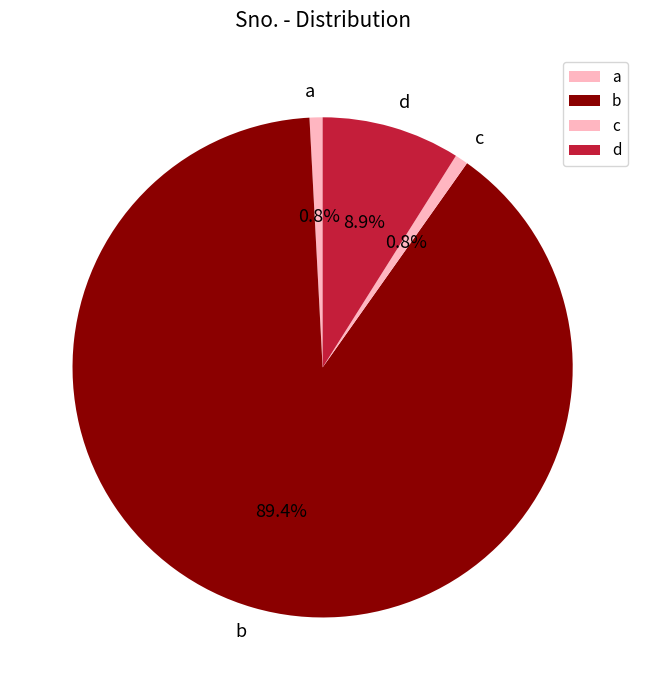

How much of the chart is everything except c?

99.2%